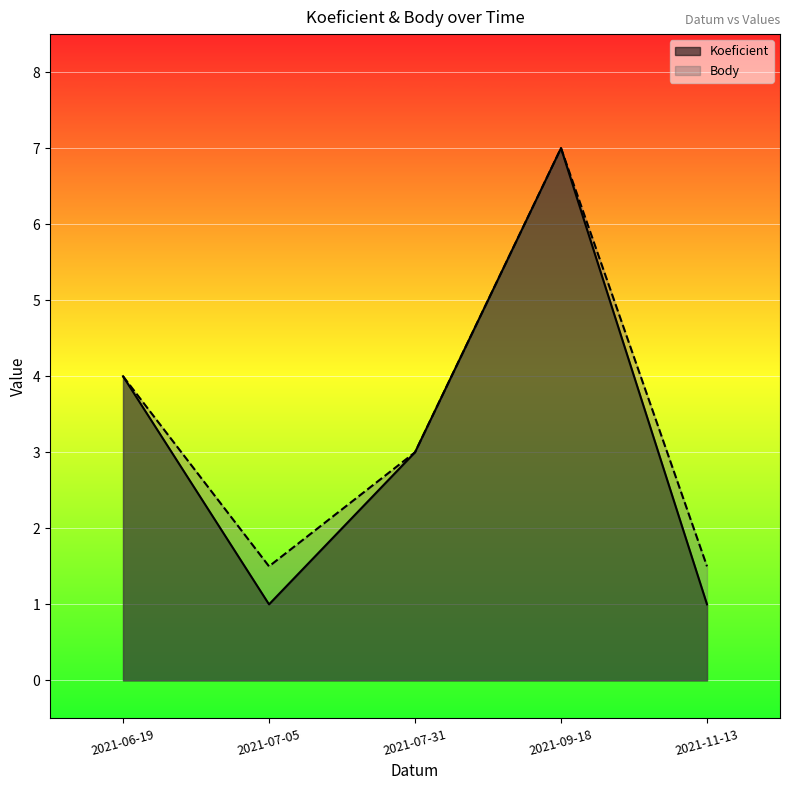

At which label does Koeficient reach its peak?

2021-09-18